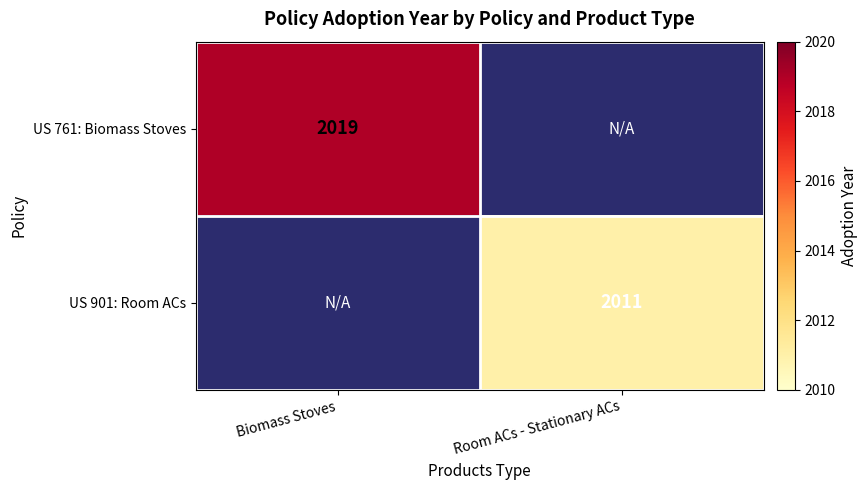

The value of US 761: Biomass Stoves at Biomass Stoves is 1193. True or false?

False